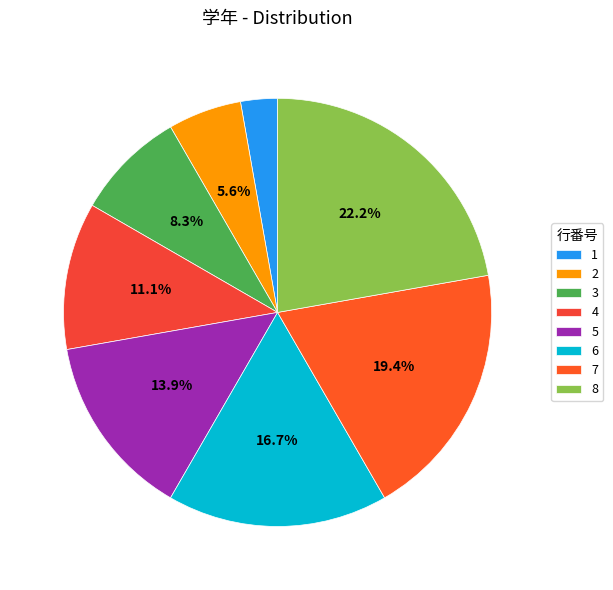

How many slices are in this pie chart?

8